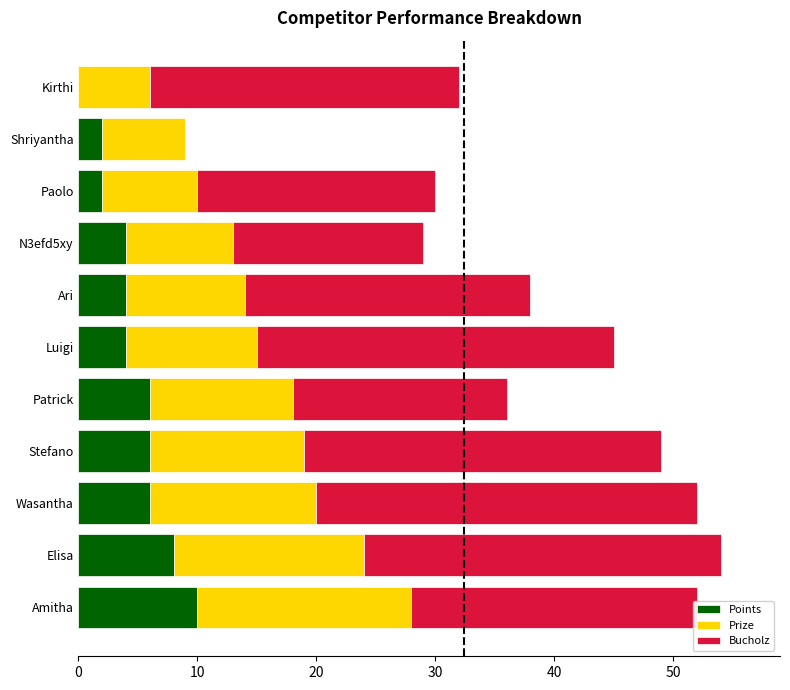

The Points series shows 4 at N3efd5xy. True or false?

True